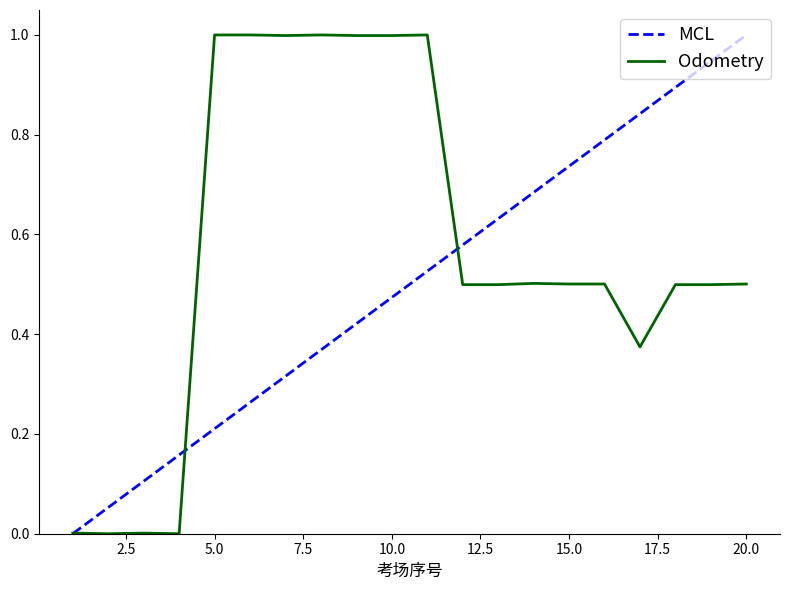

True or false: MCL and Odometry intersect in this chart.

True